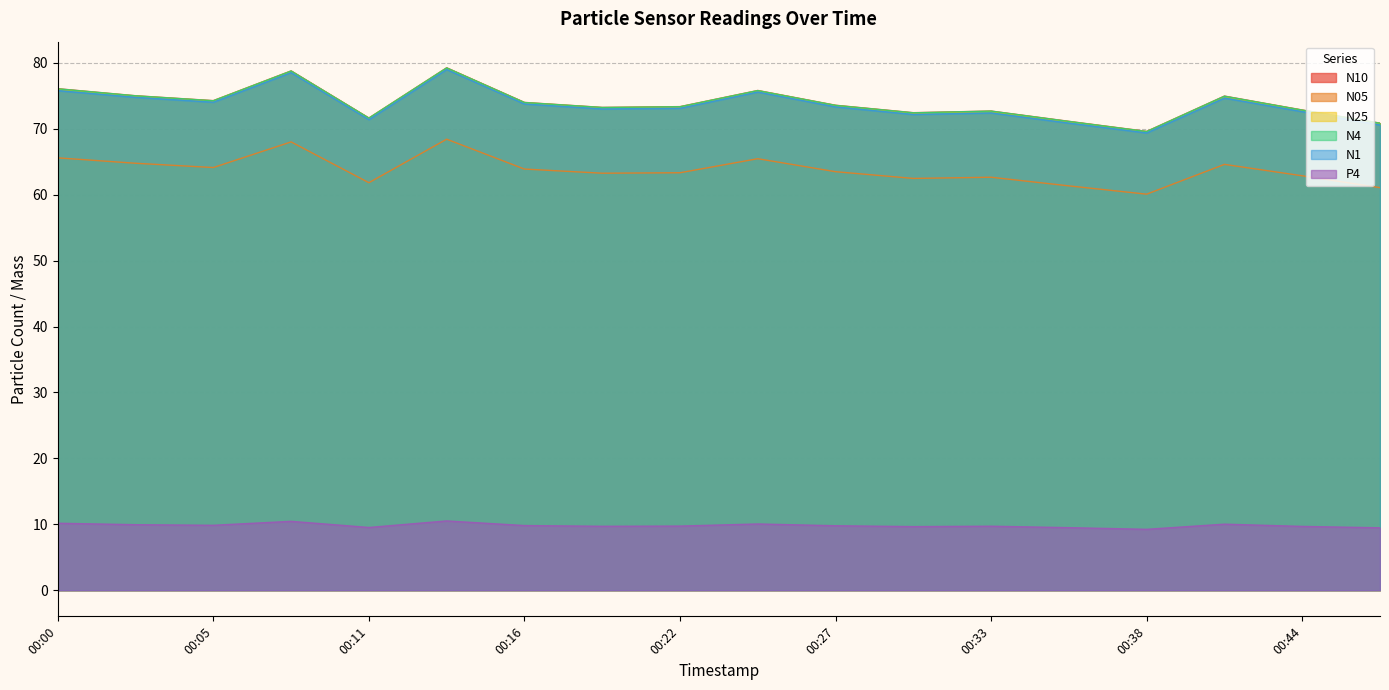

Reading left to right, transcribe all the data shown in this chart.

N10: 76.1	75.0	74.3	78.8	71.6	79.2	74.0	73.2	73.3	75.8	73.6	72.4	72.7	71.1	69.6	75.0	72.8	70.8
N05: 65.6	64.8	64.1	68.0	61.8	68.4	63.9	63.2	63.3	65.5	63.5	62.5	62.6	61.3	60.1	64.6	62.9	61.1
N25: 76.0	75.0	74.2	78.7	71.6	79.2	74.0	73.2	73.3	75.8	73.5	72.4	72.6	71.1	69.5	74.9	72.8	70.8
N4: 76.0	75.0	74.2	78.8	71.6	79.2	74.0	73.2	73.3	75.8	73.5	72.4	72.7	71.1	69.6	74.9	72.8	70.8
N1: 75.8	74.8	74.0	78.5	71.4	79.0	73.8	73.0	73.1	75.6	73.3	72.2	72.4	70.8	69.4	74.7	72.6	70.6
P4: 10.2	9.9	9.8	10.4	9.5	10.5	9.8	9.7	9.7	10.1	9.8	9.7	9.7	9.5	9.2	10.0	9.7	9.5